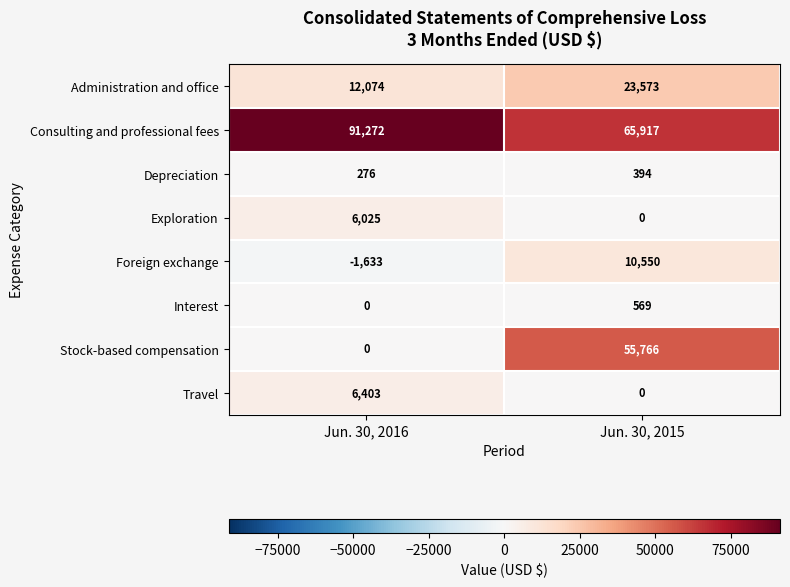

The Exploration series shows 0 at Jun. 30, 2015. True or false?

True